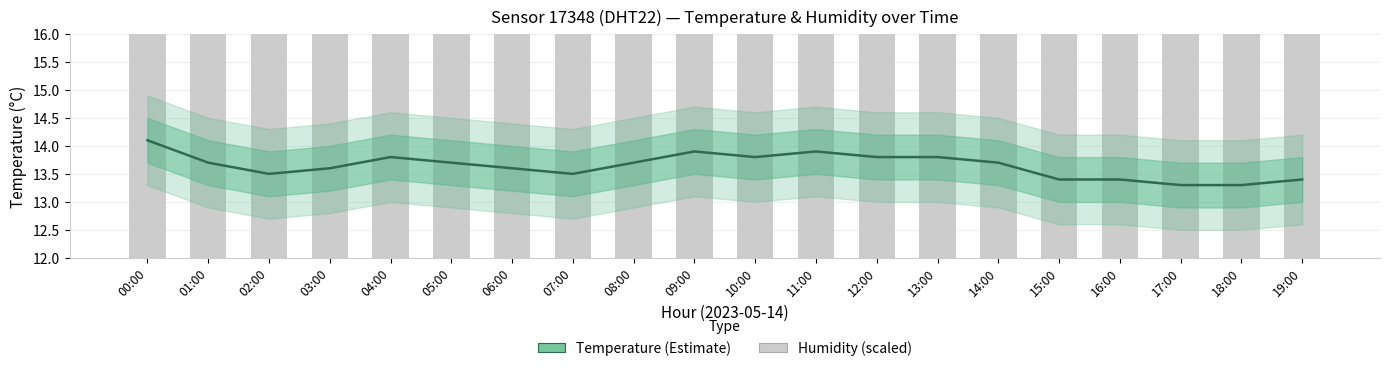

How many groups of bars are there?

20